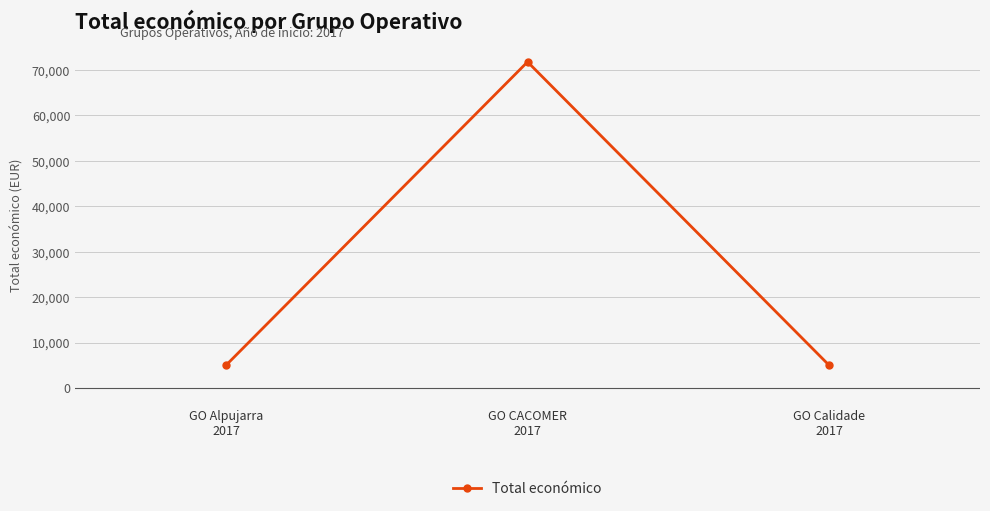

How many values are between 5000 and 71800?

3